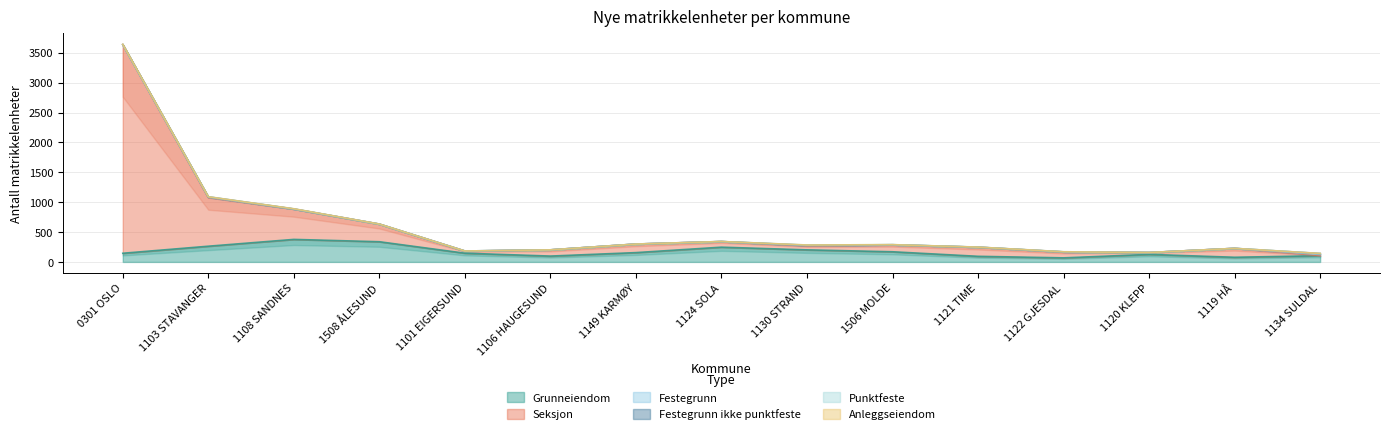

Reading right to left, transcribe all the data shown in this chart.

Grunneiendom: 1134 SULDAL=104	1119 HÅ=78	1120 KLEPP=126	1122 GJESDAL=68	1121 TIME=94	1506 MOLDE=170	1130 STRAND=202	1124 SOLA=247	1149 KARMØY=156	1106 HAUGESUND=98	1101 EIGERSUND=146	1508 ÅLESUND=338	1108 SANDNES=377	1103 STAVANGER=263	0301 OSLO=145
Seksjon: 1134 SULDAL=2	1119 HÅ=149	1120 KLEPP=31	1122 GJESDAL=98	1121 TIME=152	1506 MOLDE=115	1130 STRAND=67	1124 SOLA=94	1149 KARMØY=143	1106 HAUGESUND=104	1101 EIGERSUND=35	1508 ÅLESUND=295	1108 SANDNES=507	1103 STAVANGER=814	0301 OSLO=3492
Festegrunn: 1134 SULDAL=18	1119 HÅ=0	1120 KLEPP=0	1122 GJESDAL=2	1121 TIME=1	1506 MOLDE=2	1130 STRAND=7	1124 SOLA=0	1149 KARMØY=0	1106 HAUGESUND=0	1101 EIGERSUND=1	1508 ÅLESUND=0	1108 SANDNES=2	1103 STAVANGER=7	0301 OSLO=0
Festegrunn ikke punktfeste: 1134 SULDAL=16	1119 HÅ=0	1120 KLEPP=0	1122 GJESDAL=0	1121 TIME=0	1506 MOLDE=1	1130 STRAND=3	1124 SOLA=0	1149 KARMØY=0	1106 HAUGESUND=0	1101 EIGERSUND=1	1508 ÅLESUND=0	1108 SANDNES=0	1103 STAVANGER=5	0301 OSLO=0
Punktfeste: 1134 SULDAL=2	1119 HÅ=0	1120 KLEPP=0	1122 GJESDAL=2	1121 TIME=1	1506 MOLDE=1	1130 STRAND=4	1124 SOLA=0	1149 KARMØY=0	1106 HAUGESUND=0	1101 EIGERSUND=0	1508 ÅLESUND=0	1108 SANDNES=2	1103 STAVANGER=2	0301 OSLO=0
Anleggseiendom: 1134 SULDAL=0	1119 HÅ=0	1120 KLEPP=1	1122 GJESDAL=0	1121 TIME=0	1506 MOLDE=0	1130 STRAND=0	1124 SOLA=1	1149 KARMØY=0	1106 HAUGESUND=0	1101 EIGERSUND=0	1508 ÅLESUND=1	1108 SANDNES=2	1103 STAVANGER=0	0301 OSLO=5